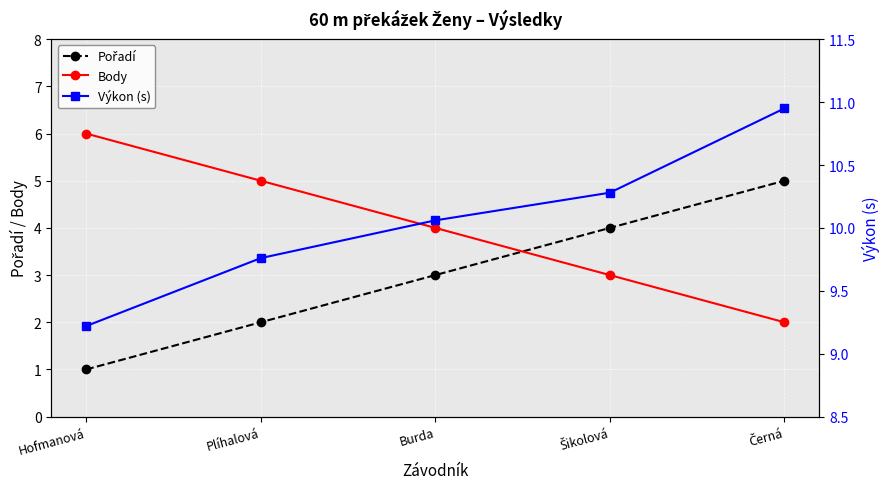

What is the value of the Výkon (s) point at the 3rd from the left?

10.1